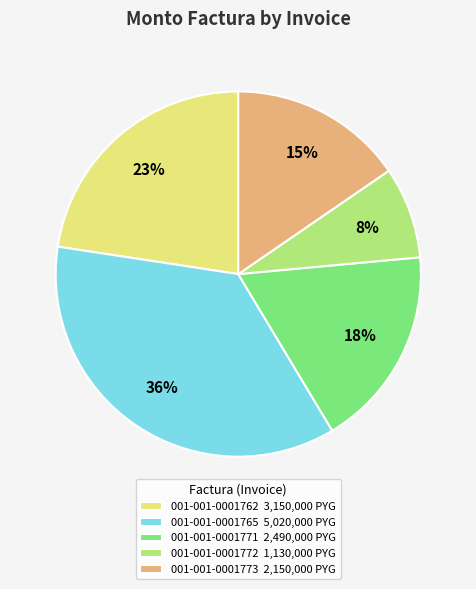

Which has a higher value, 001-001-0001765 or 001-001-0001762?

001-001-0001765